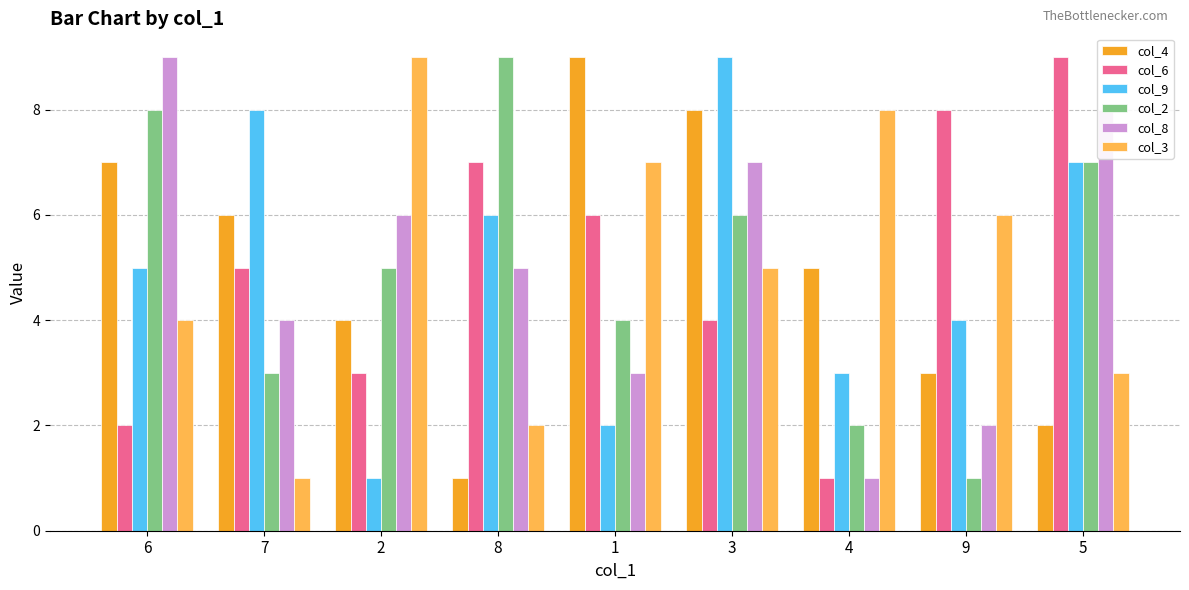

Rank the series at 2 from lowest to highest value.

col_9, col_6, col_4, col_2, col_8, col_3